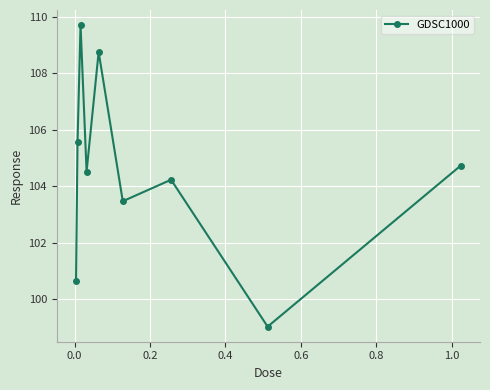

What is the value of the 9th point from the left?

104.7